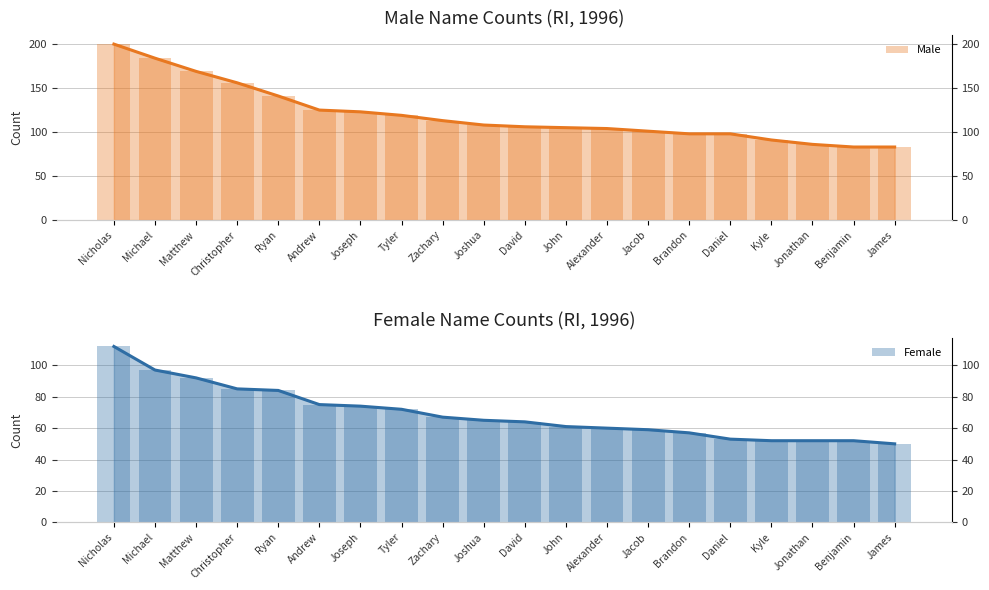

Reading right to left, transcribe all the data shown in this chart.

Male: James=83	Benjamin=83	Jonathan=86	Kyle=91	Daniel=98	Brandon=98	Jacob=101	Alexander=104	John=105	David=106	Joshua=108	Zachary=113	Tyler=119	Joseph=123	Andrew=125	Ryan=141	Christopher=156	Matthew=169	Michael=184	Nicholas=200
Female: James=50	Benjamin=52	Jonathan=52	Kyle=52	Daniel=53	Brandon=57	Jacob=59	Alexander=60	John=61	David=64	Joshua=65	Zachary=67	Tyler=72	Joseph=74	Andrew=75	Ryan=84	Christopher=85	Matthew=92	Michael=97	Nicholas=112